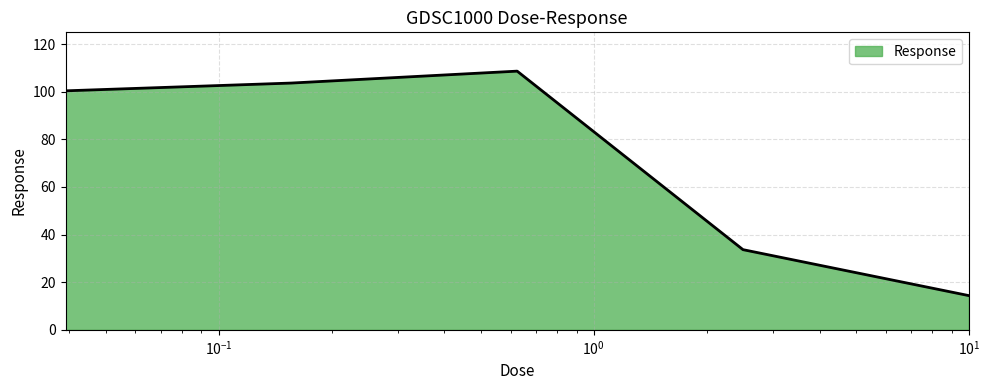

True or false: the data has more than 0 interior local peaks.

True